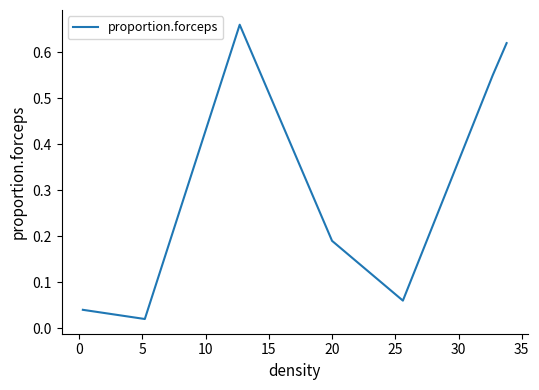

What is the sum of all values?

2.1